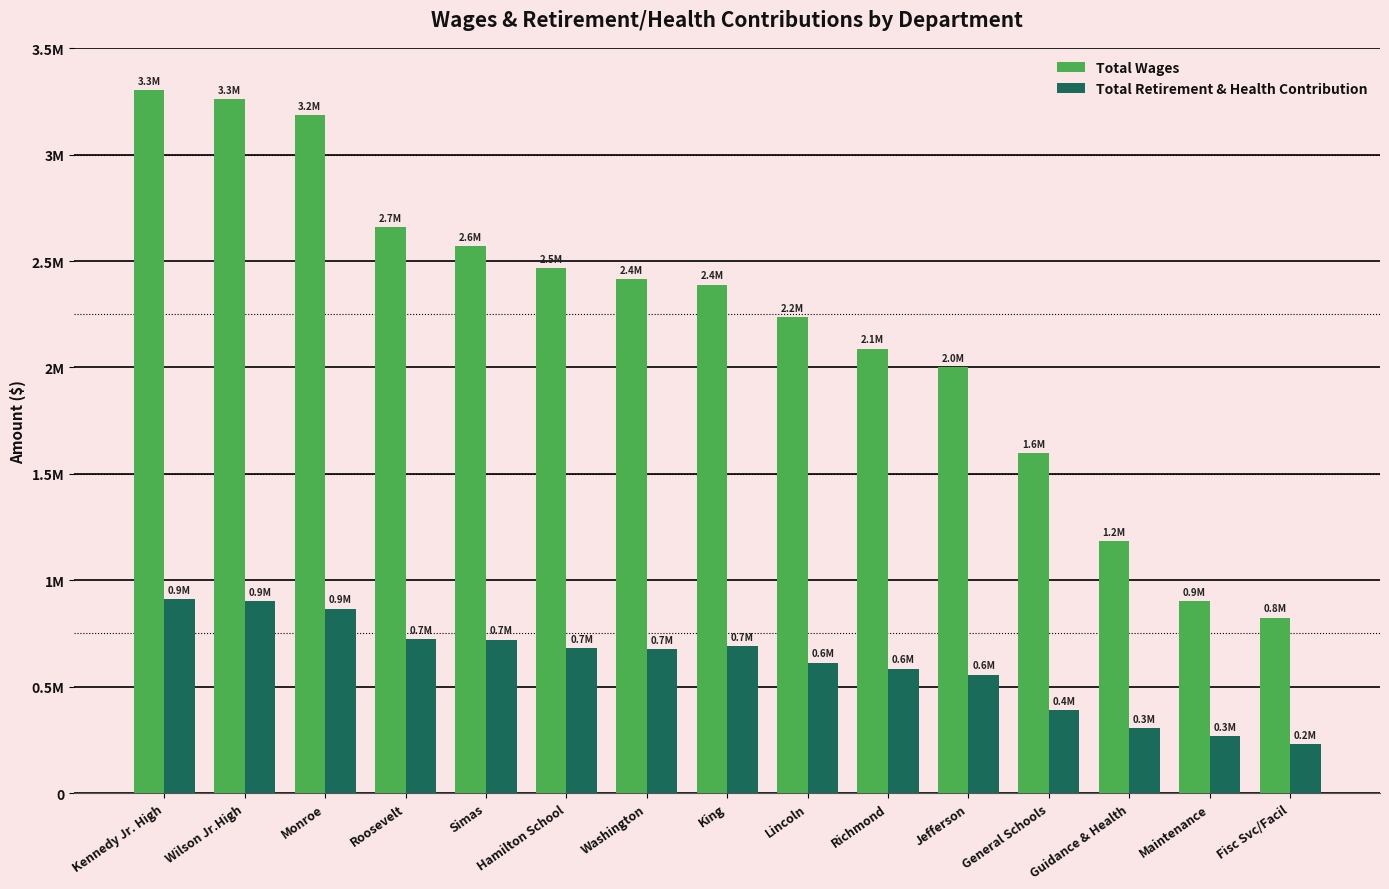

What are all the series names shown in the legend?

Total Wages, Total Retirement & Health Contribution